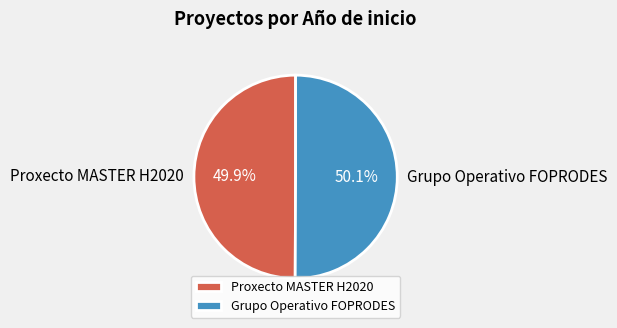

What percentage is the Proxecto MASTER H2020 slice, to the nearest percent?

50%